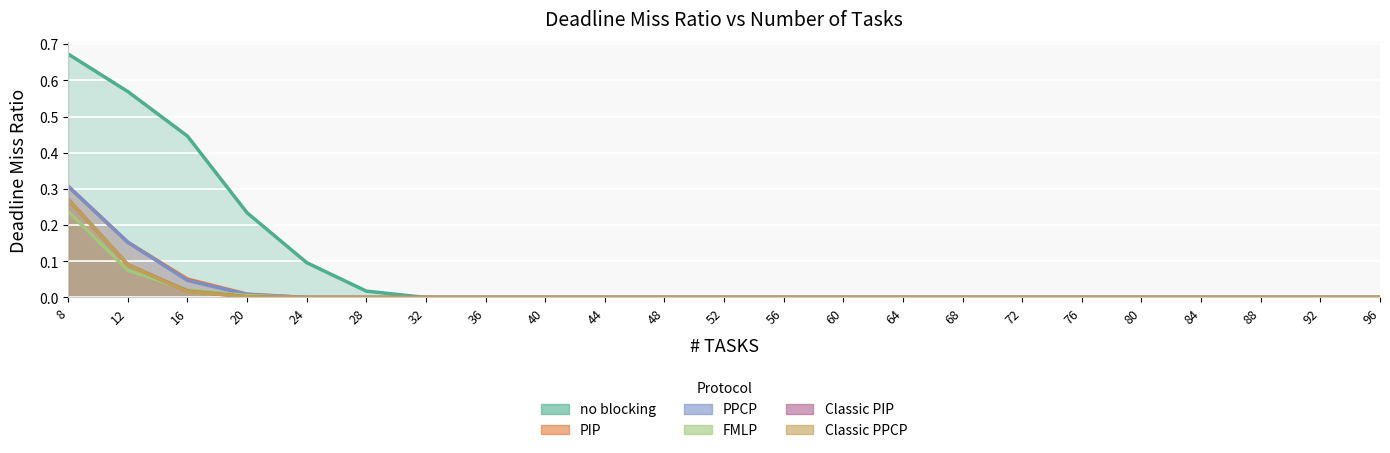

At which label does Classic PIP reach its minimum?

24